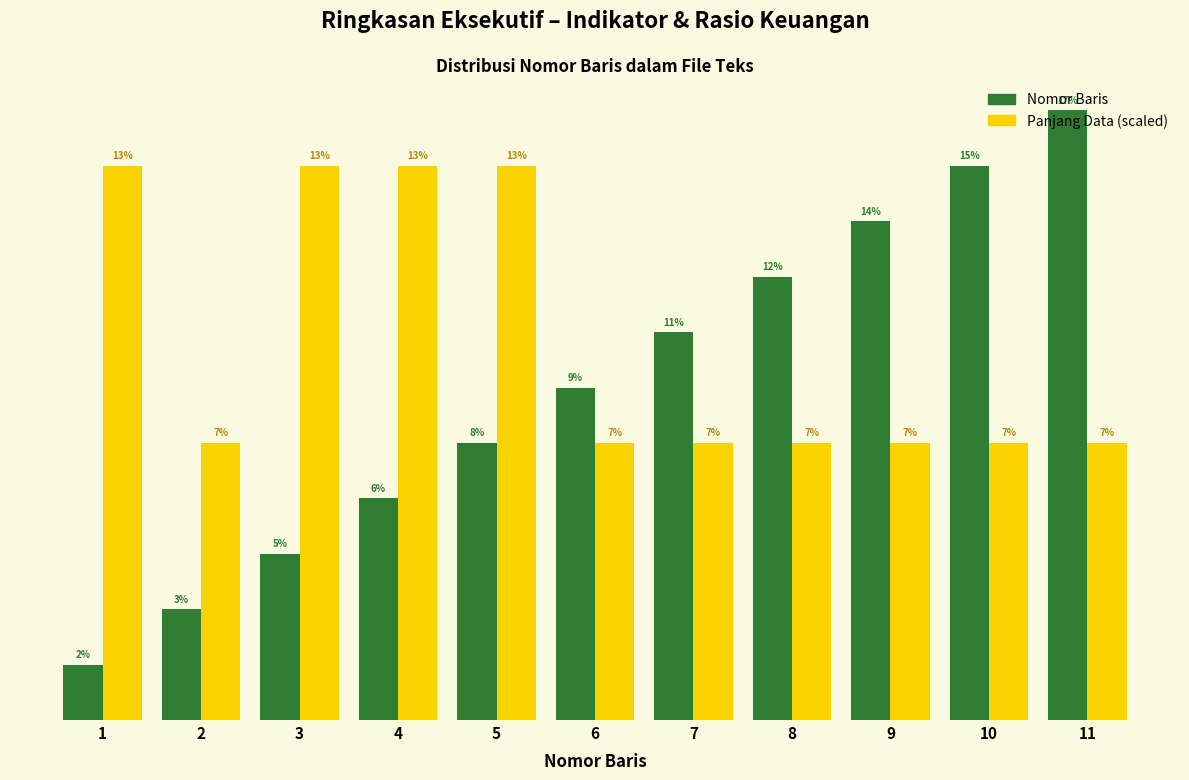

Is the value of Nomor Baris at 2 greater than the value of Panjang Data (scaled) at 4?

No